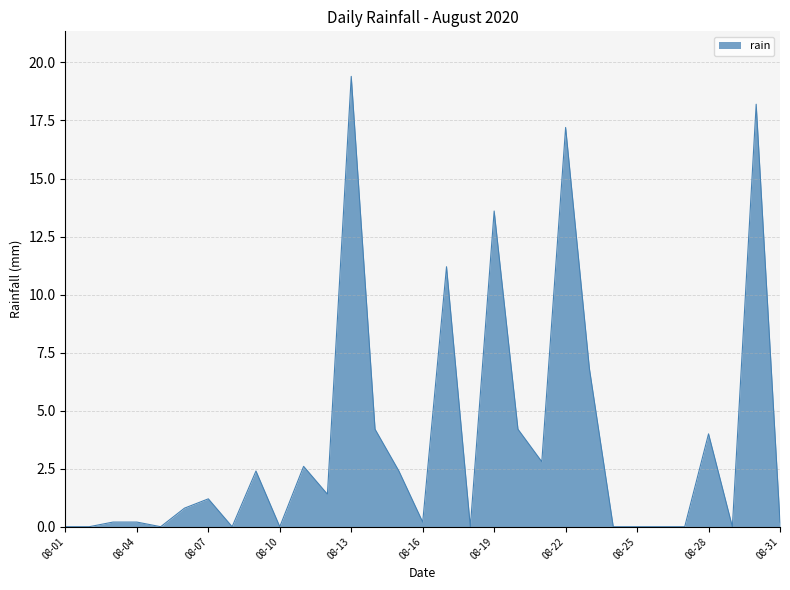

What is the difference between the maximum and minimum values?

19.4